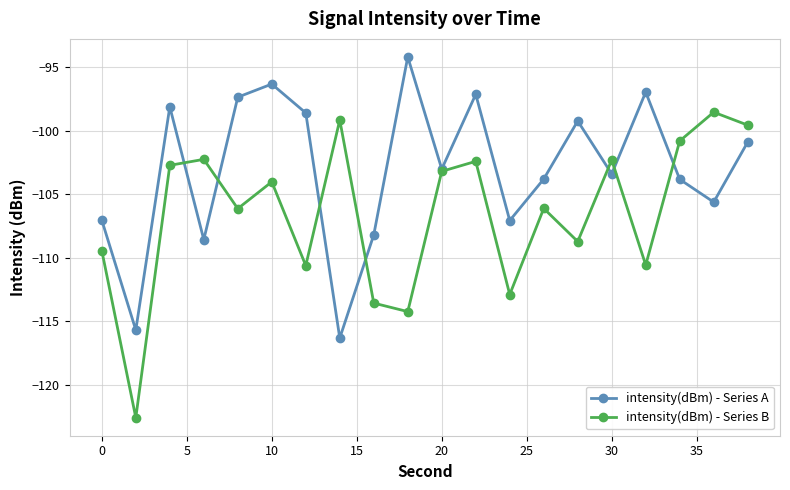

What is the value of the intensity(dBm) - Series B point at the 7th from the left?

-110.6